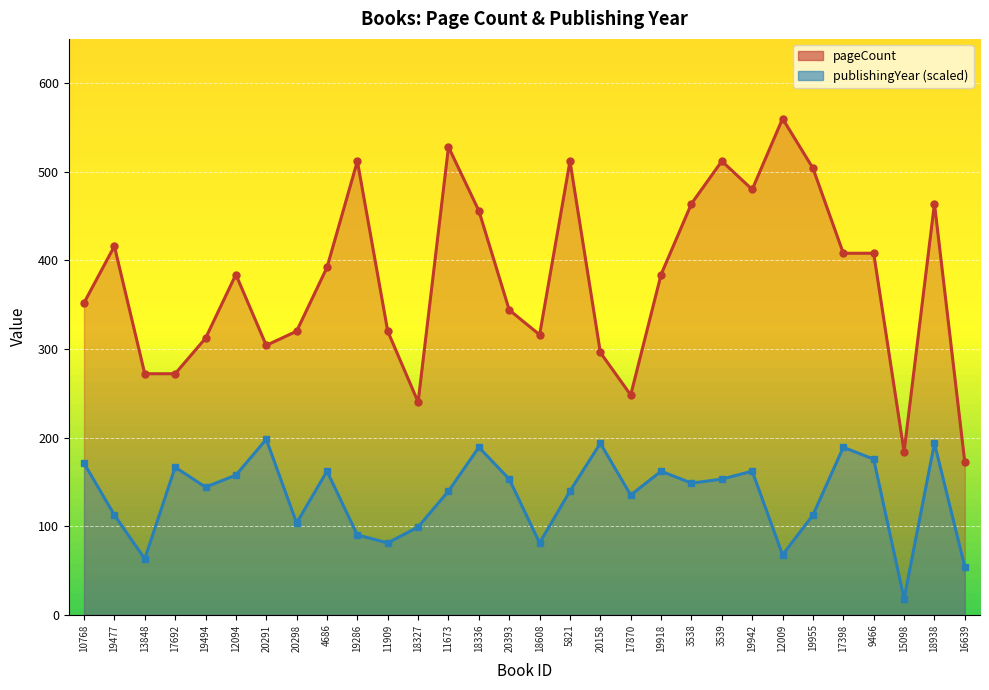

The publishingYear series shows 193.5 at 18938. True or false?

True